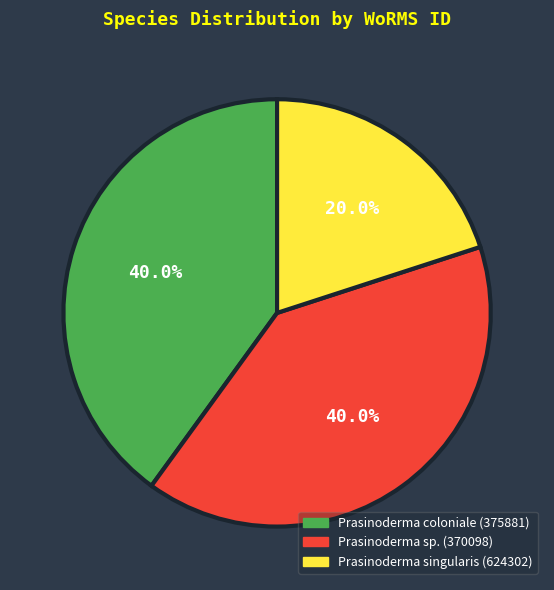

Is there any slice that represents more than half of the pie?

No